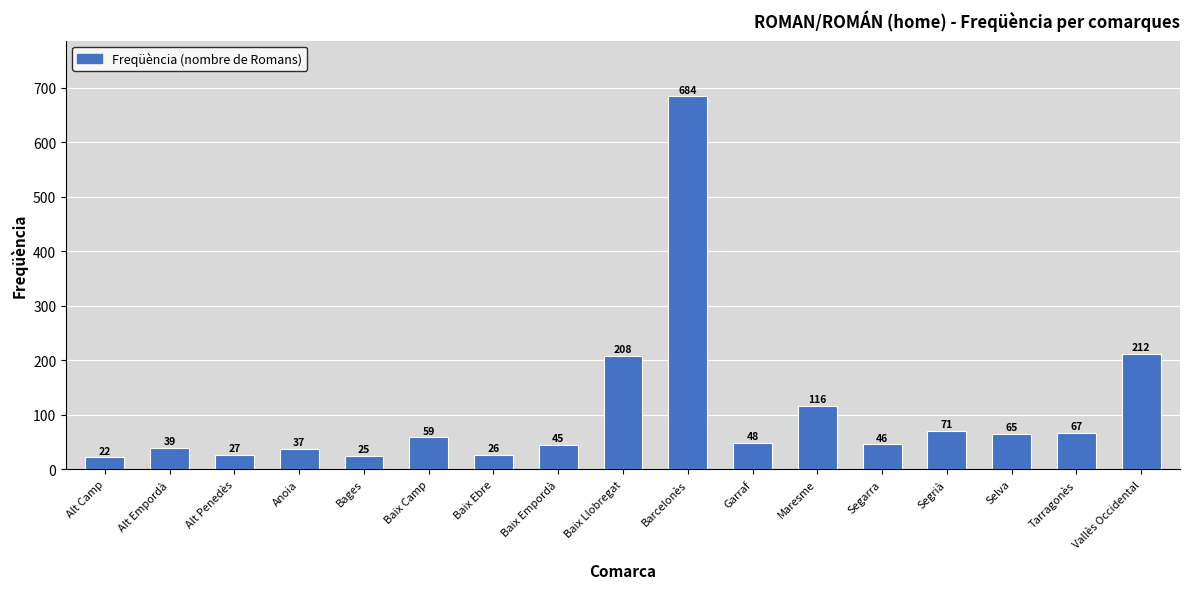

What is the minimum value shown in the chart?

22